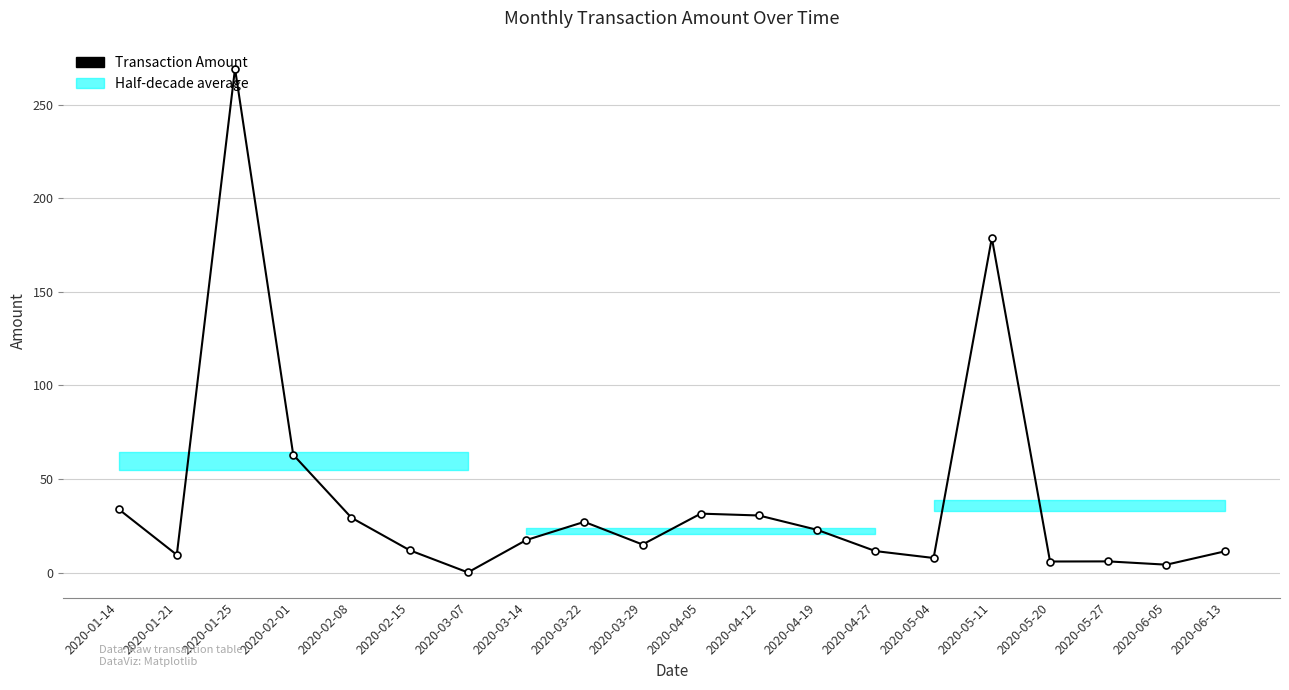

Which label corresponds to the smallest value in the chart?

2020-03-07